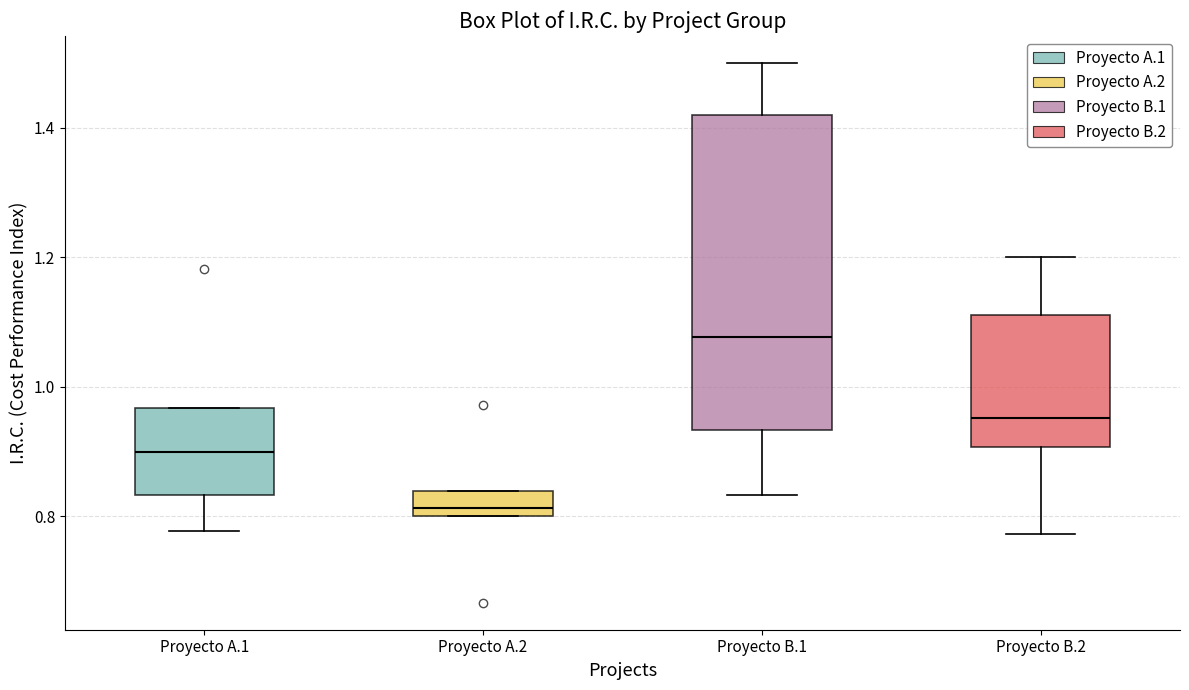

Which box is the tallest, from its lower edge to its upper edge?

Proyecto B.1